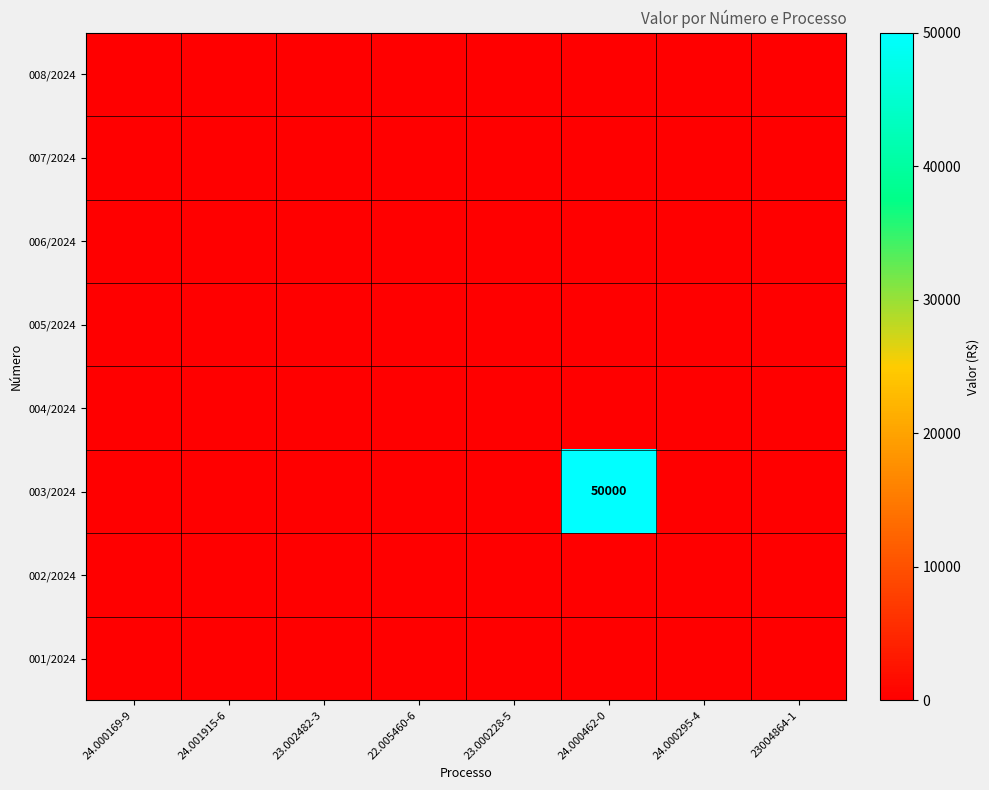

At which category is the sum across all series the highest?

24.000462-0